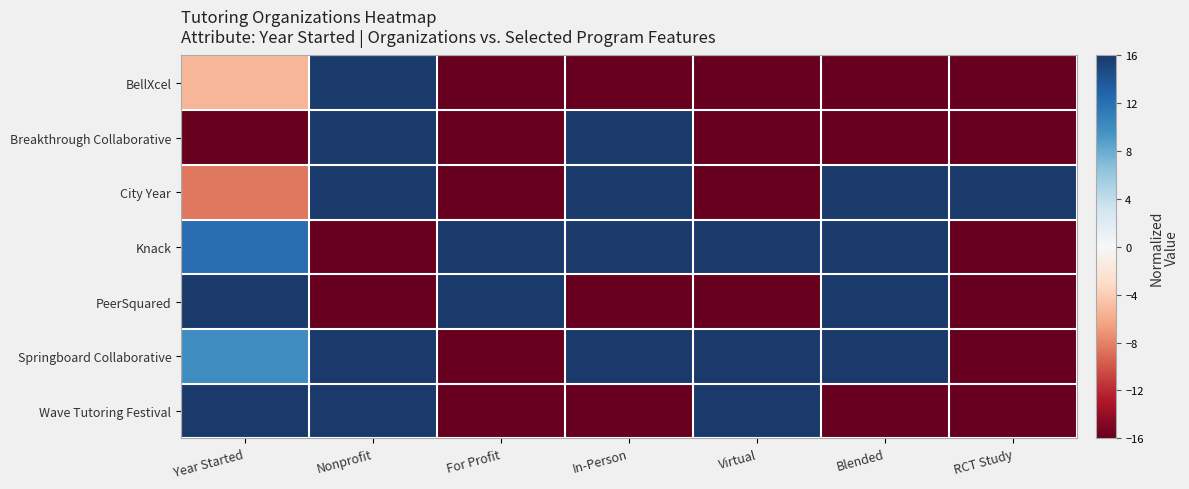

Reading left to right, transcribe all the data shown in this chart.

BellXcel: Year Started=-5.3	Nonprofit=16.0	For Profit=-16.0	In-Person=-16.0	Virtual=-16.0	Blended=-16.0	RCT Study=-16.0
Breakthrough Collaborative: Year Started=-16.0	Nonprofit=16.0	For Profit=-16.0	In-Person=16.0	Virtual=-16.0	Blended=-16.0	RCT Study=-16.0
City Year: Year Started=-8.4	Nonprofit=16.0	For Profit=-16.0	In-Person=16.0	Virtual=-16.0	Blended=16.0	RCT Study=16.0
Knack: Year Started=12.2	Nonprofit=-16.0	For Profit=16.0	In-Person=16.0	Virtual=16.0	Blended=16.0	RCT Study=-16.0
PeerSquared: Year Started=16.0	Nonprofit=-16.0	For Profit=16.0	In-Person=-16.0	Virtual=-16.0	Blended=16.0	RCT Study=-16.0
Springboard Collaborative: Year Started=9.9	Nonprofit=16.0	For Profit=-16.0	In-Person=16.0	Virtual=16.0	Blended=16.0	RCT Study=-16.0
Wave Tutoring Festival: Year Started=16.0	Nonprofit=16.0	For Profit=-16.0	In-Person=-16.0	Virtual=16.0	Blended=-16.0	RCT Study=-16.0